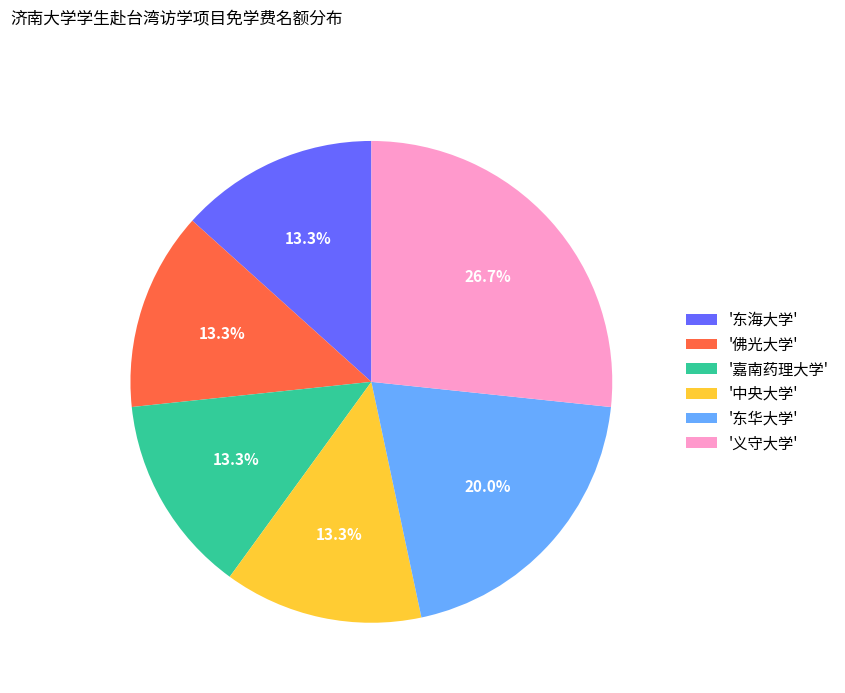

How many slices are in this pie chart?

6